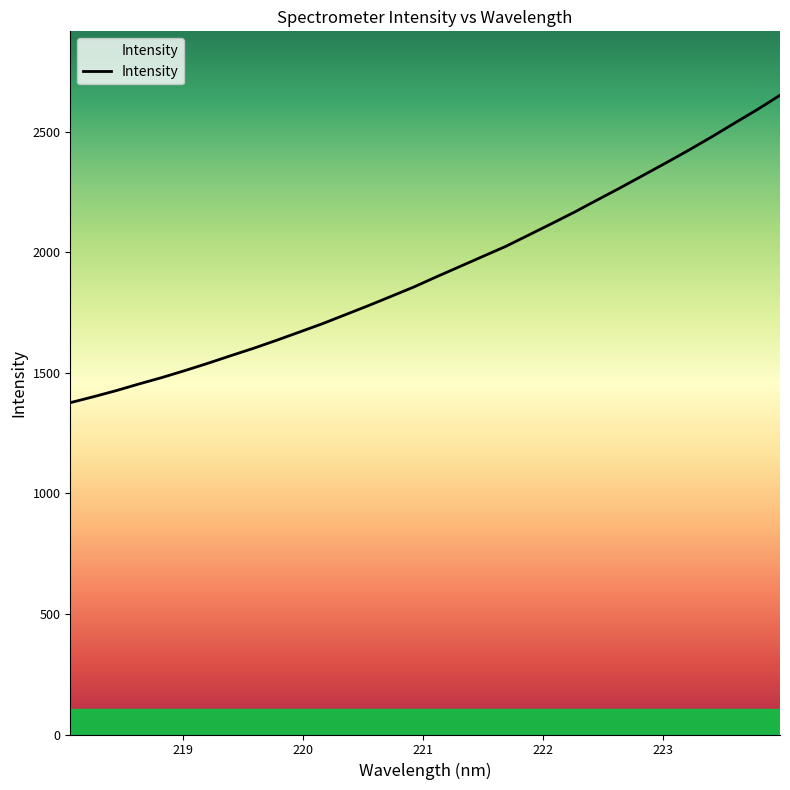

What is the difference between the maximum and minimum values?

1275.4